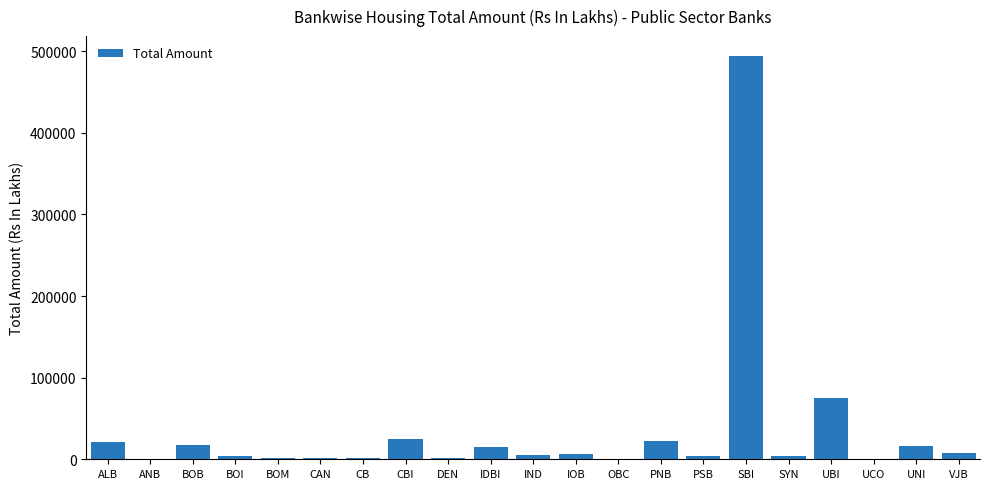

Where is the data nearest to the value 246874?

UBI